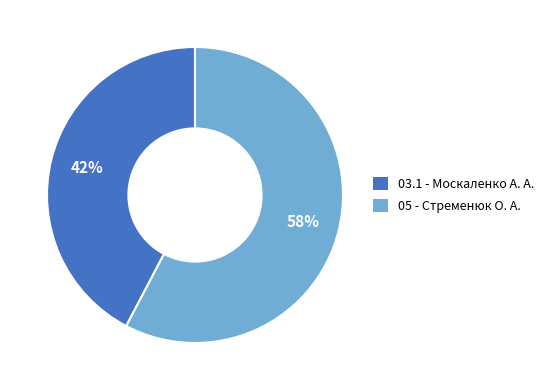

Is it true that 05 - Стременюк О. А. is 58% of the pie?

True